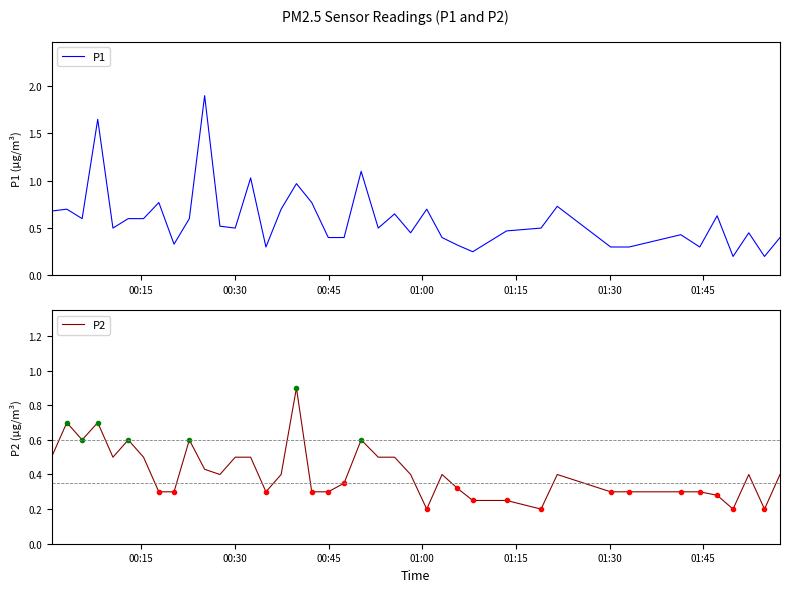

True or false: P2 and P1 cross at least once.

False